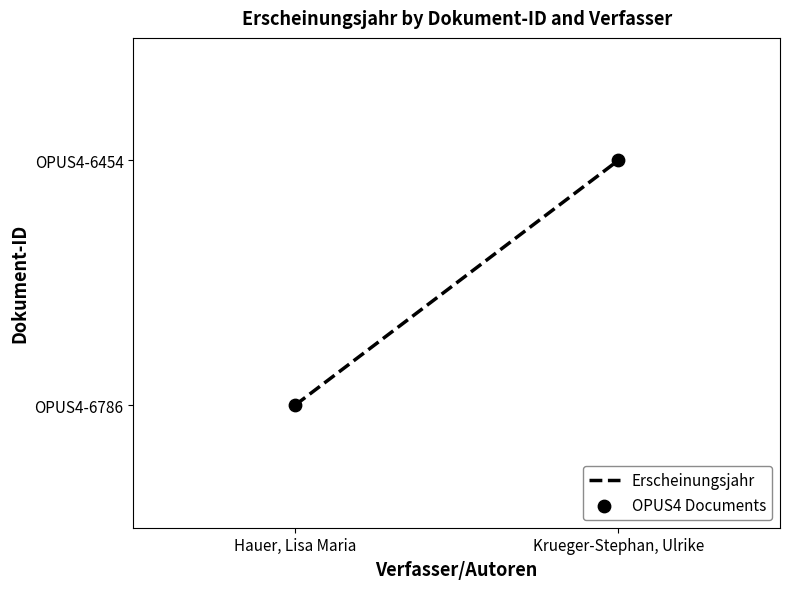

Which label corresponds to the largest value in the chart?

Krueger-Stephan, Ulrike